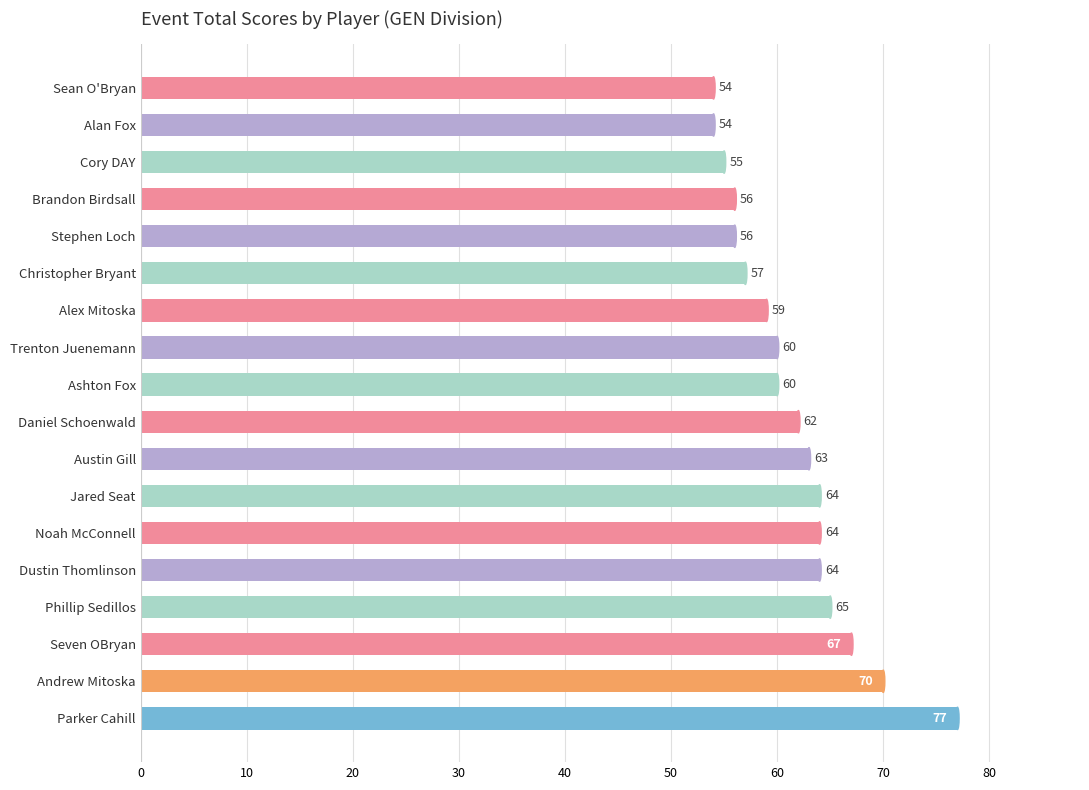

Where is the data nearest to the value 65?

Phillip Sedillos